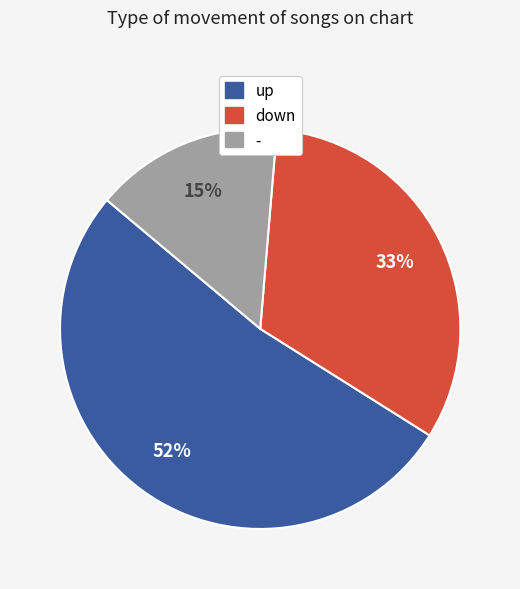

To the nearest percent, what is the combined percentage of down and -?

48%